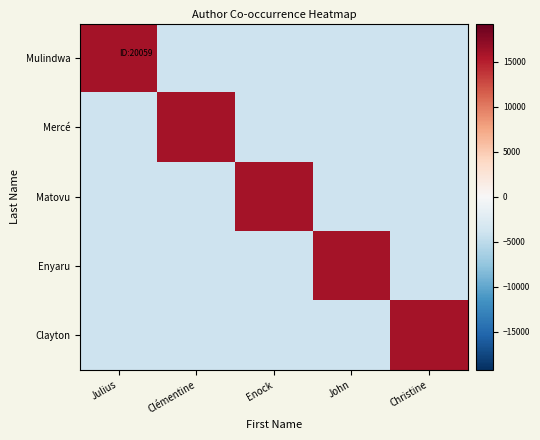

What is the maximum value shown in the chart?

16047.2